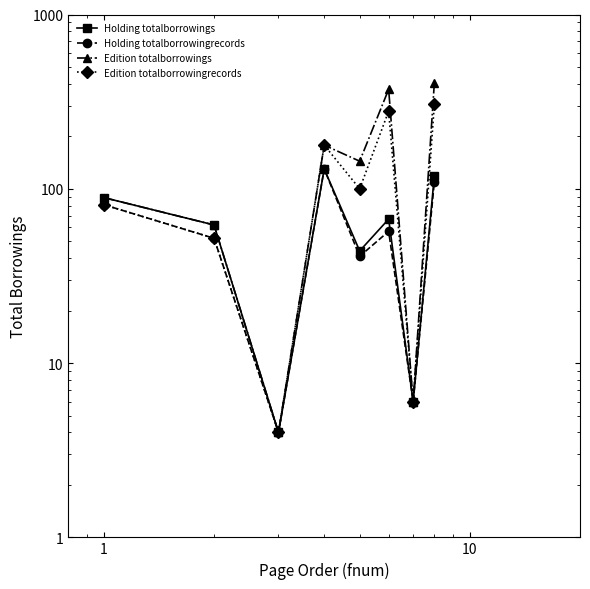

What is the average value of the Edition totalborrowings series?

158